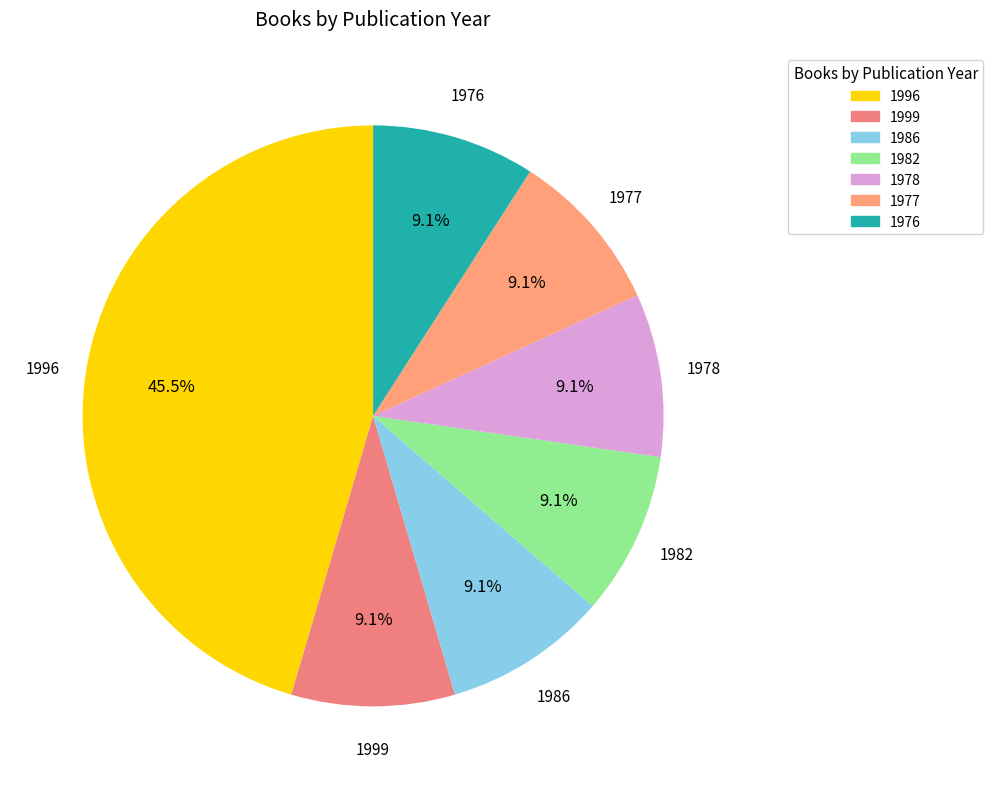

How many segments does this pie chart have?

7